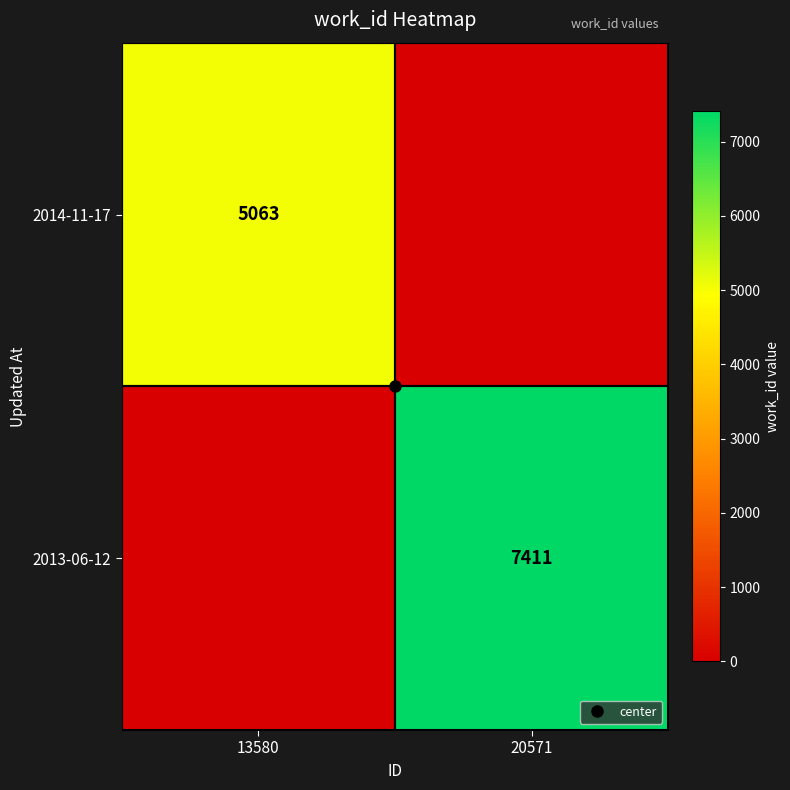

At 20571, list the series in order from smallest to largest.

2014-11-17, 2013-06-12